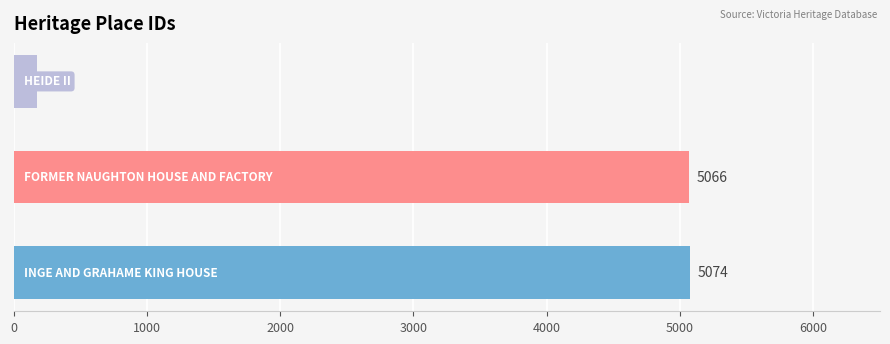

Are the bars grouped side by side (vs. stacked)?

No